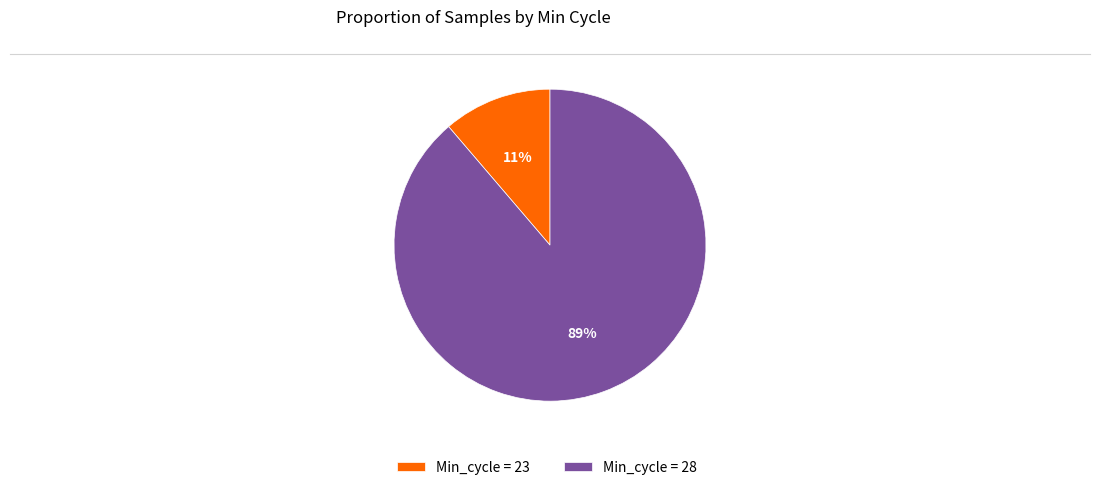

Combined, do Min_cycle = 28 and Min_cycle = 23 account for over 50%?

Yes